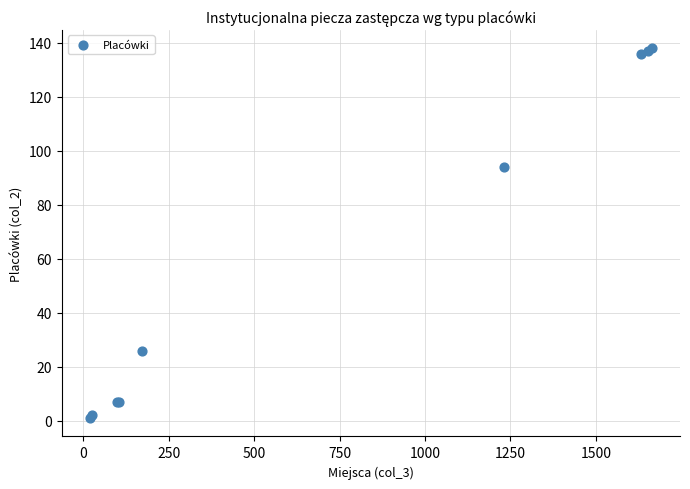

What Y value in the scatter plot is closest to 69?

94